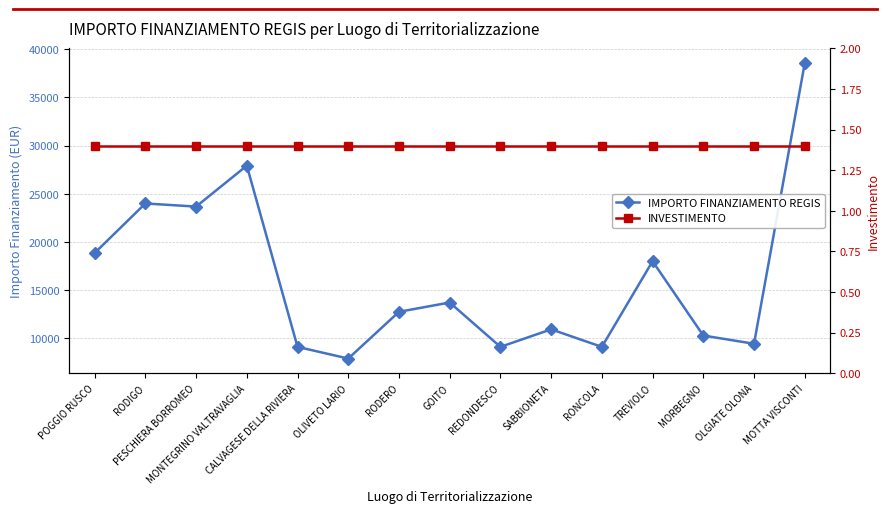

What is the maximum value for IMPORTO FINANZIAMENTO REGIS?

38565.0